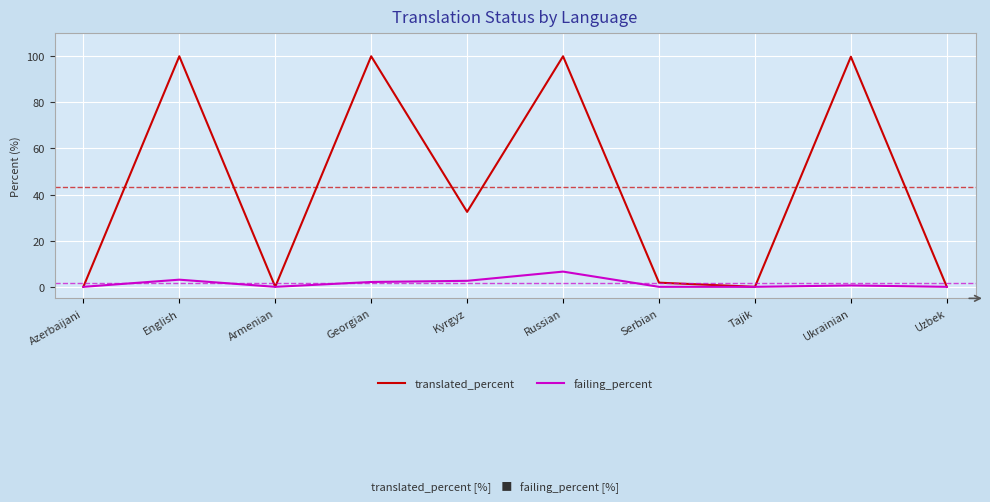

Does the chart display data point markers on the line(s)?

No